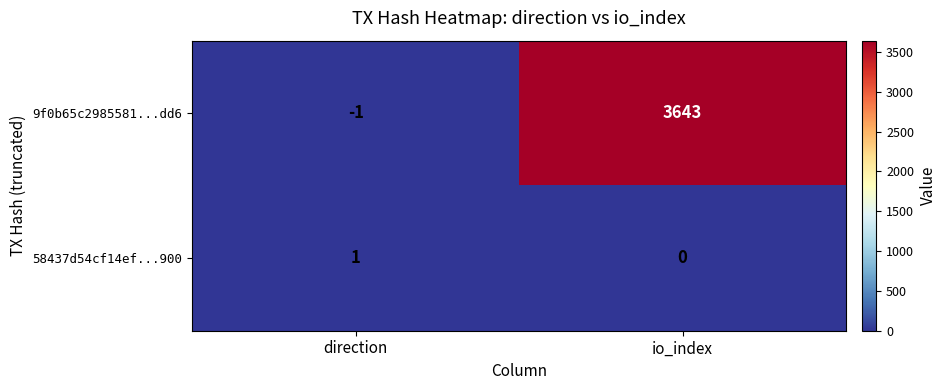

Between direction and io_index, which series saw the biggest shift?

9f0b65c2985581...dd6